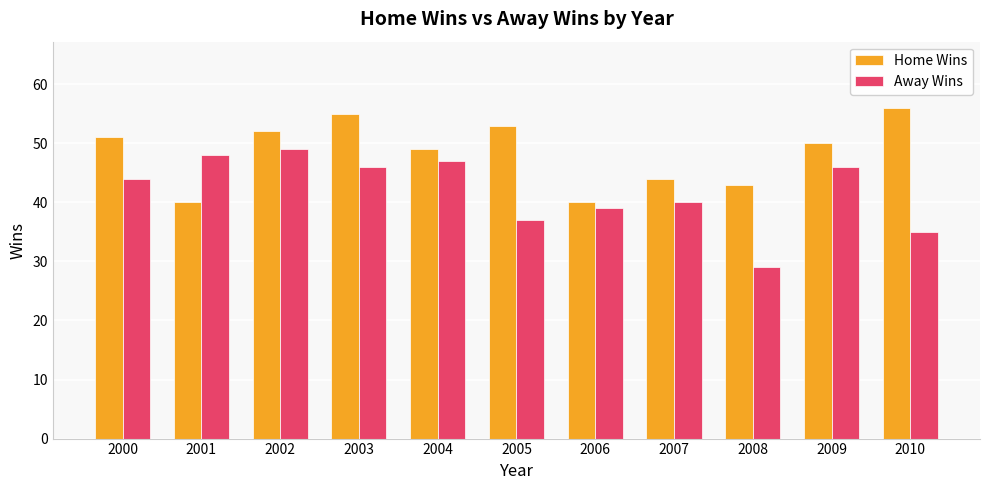

How many data points does each series have?

11